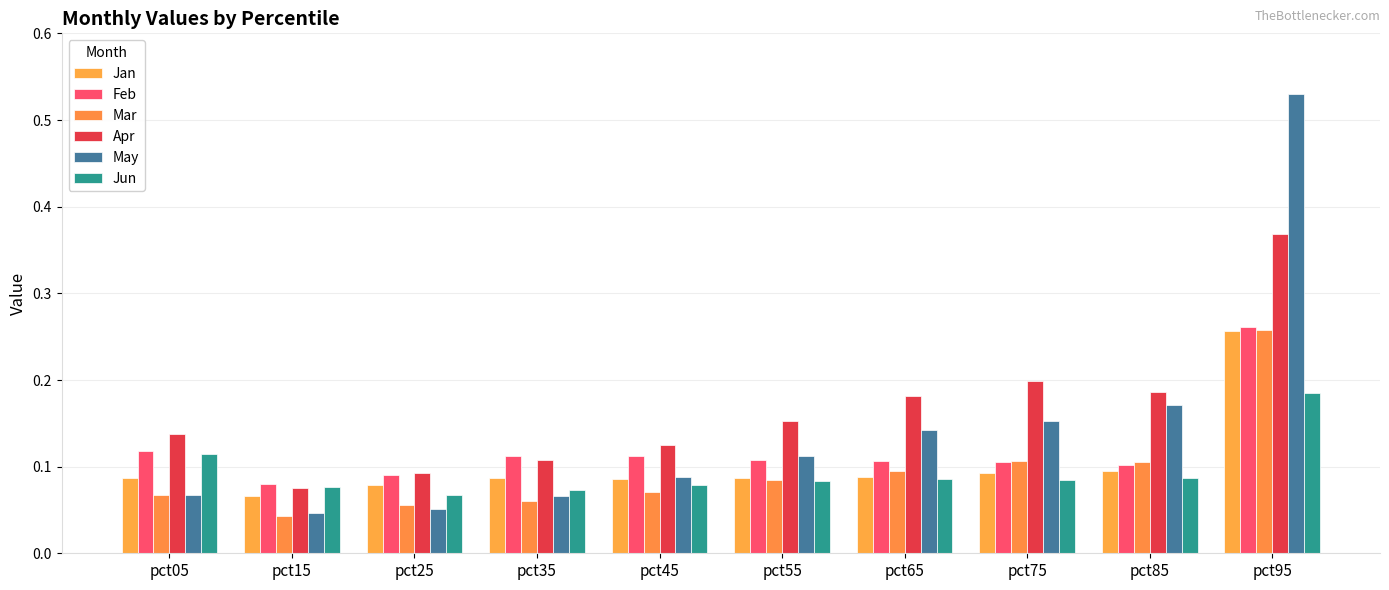

Where is Mar nearest to the value 0?

pct15